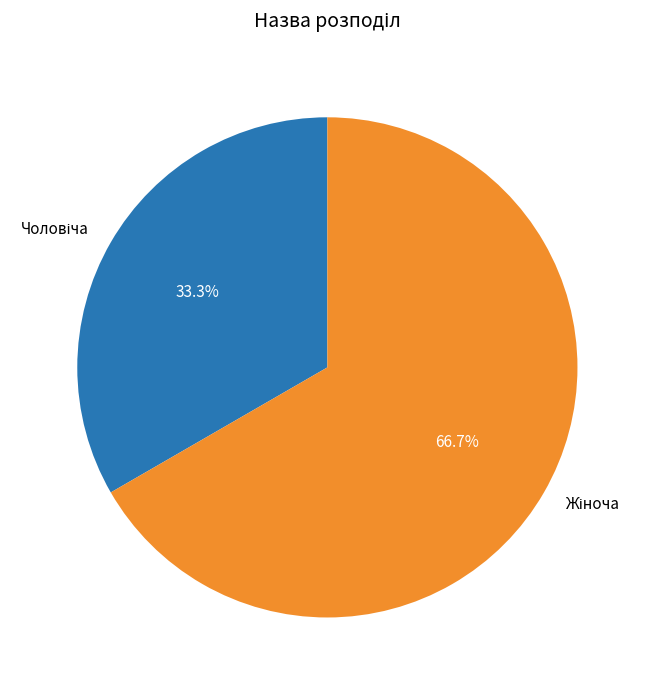

Is there a majority slice in this chart?

Yes